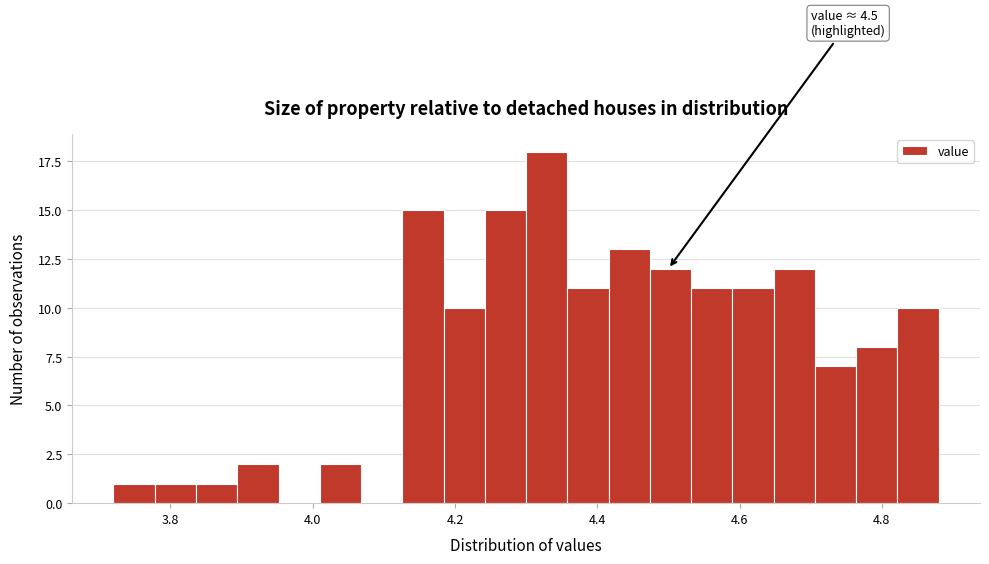

Around what value on the x-axis is the tallest bar? Give the approximate position of its centre, as read against the axis.

4.32